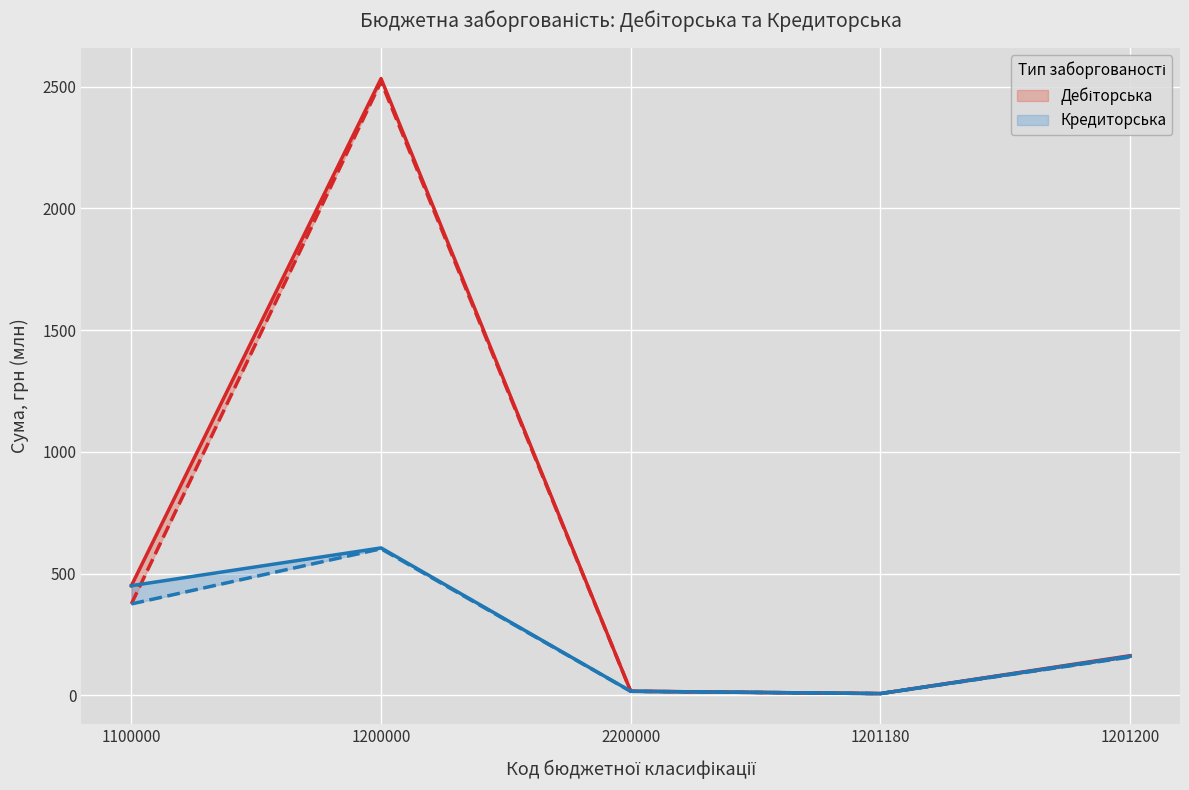

Does the chart display data point markers on the line(s)?

No